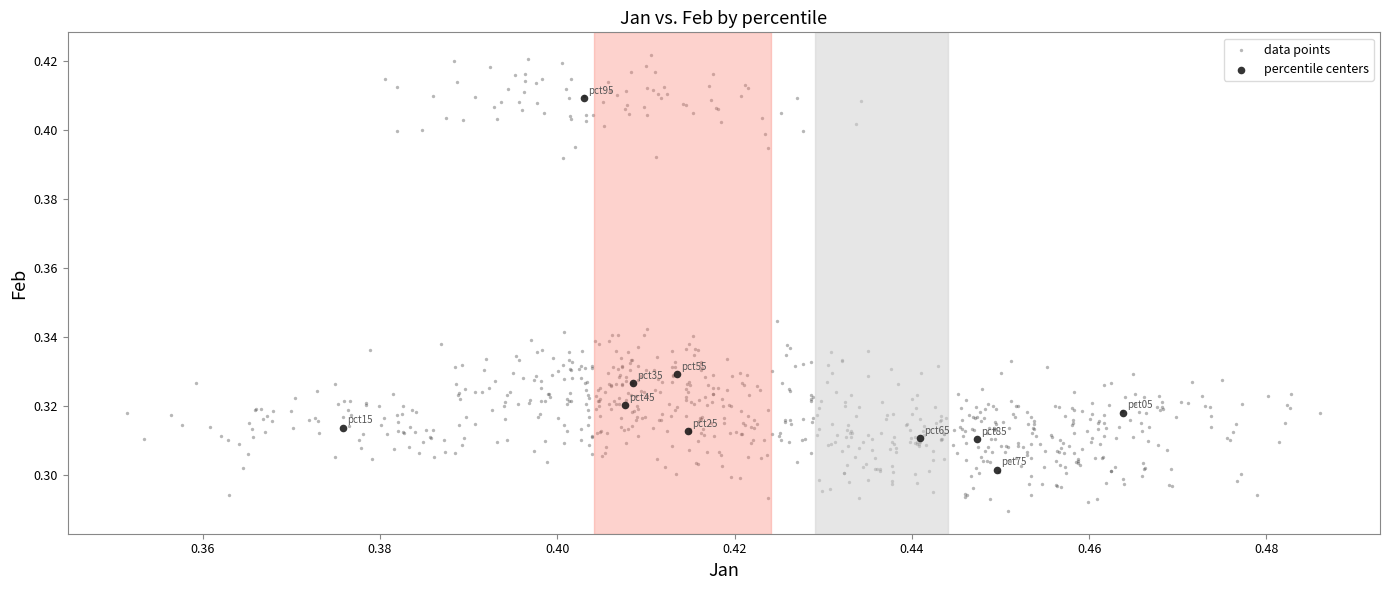

Which series has the largest Y range (max minus min)?

data points